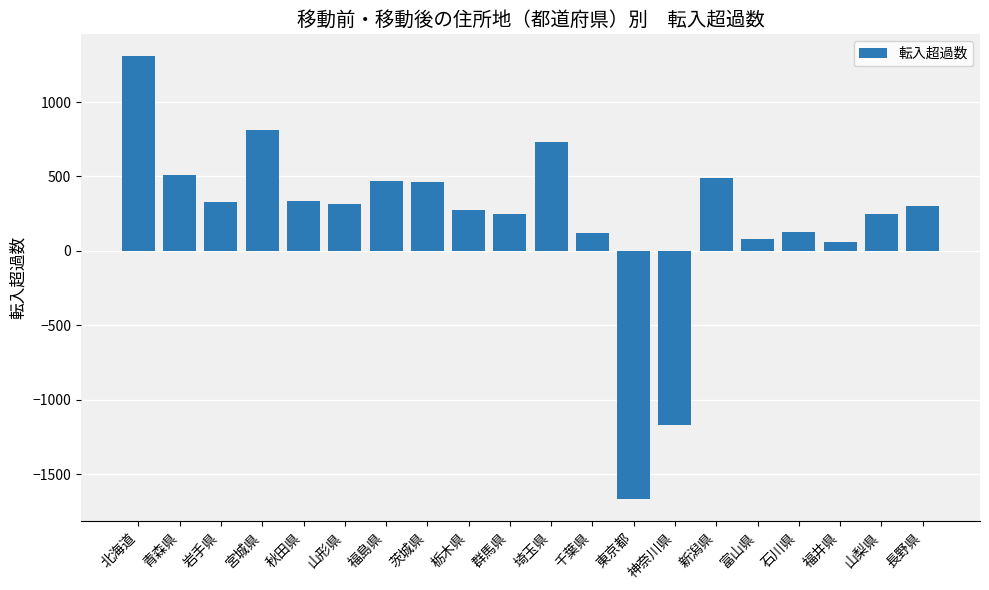

What is the greatest value displayed?

1306